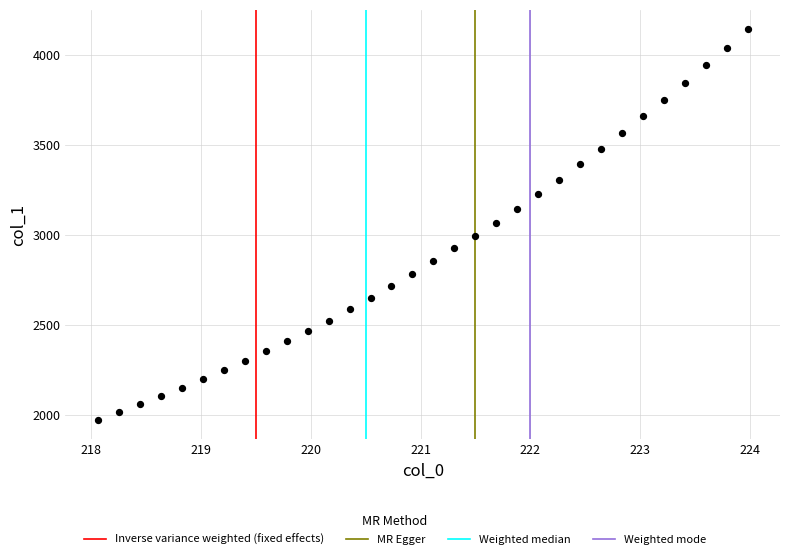

What is the range of X values (max minus min)?

5.9